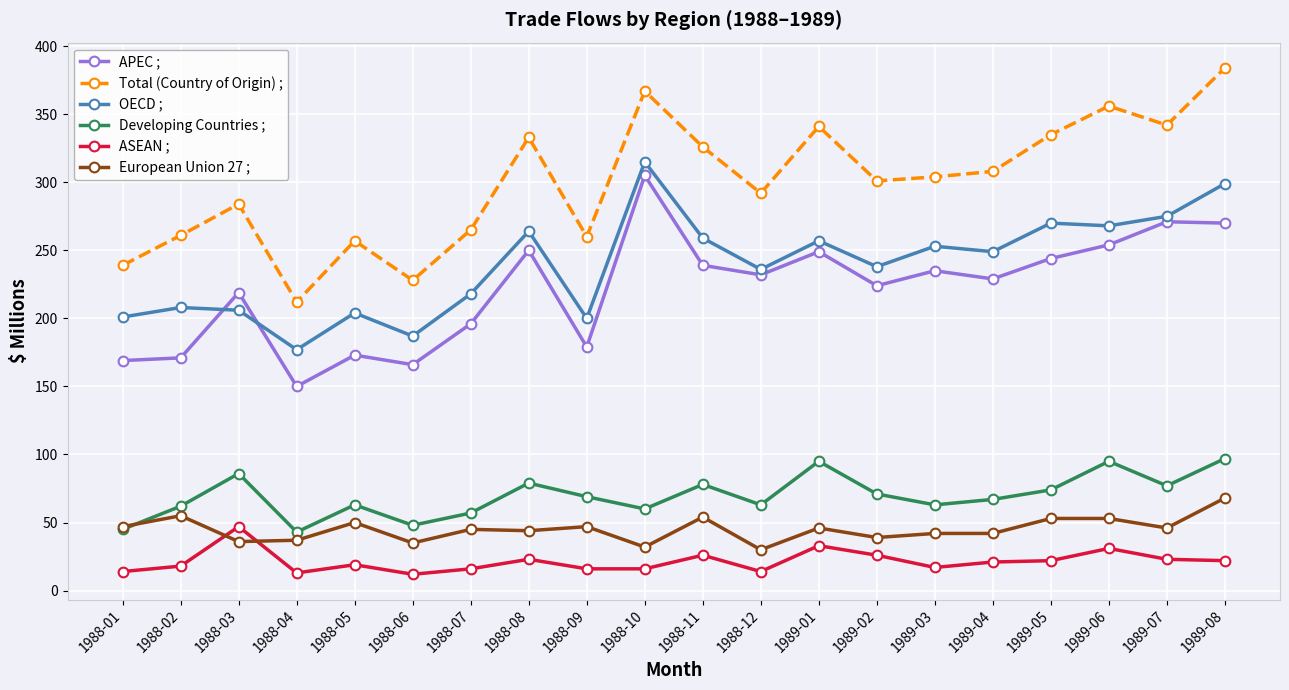

At how many categories does at least one series exceed 348?

3